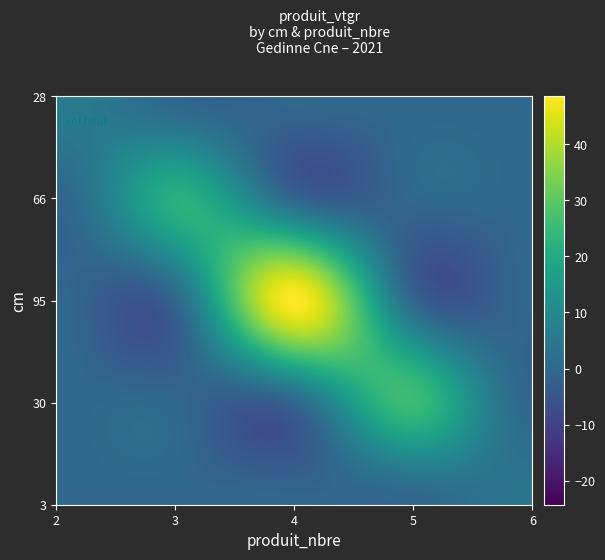

How many series are shown in this chart?

5